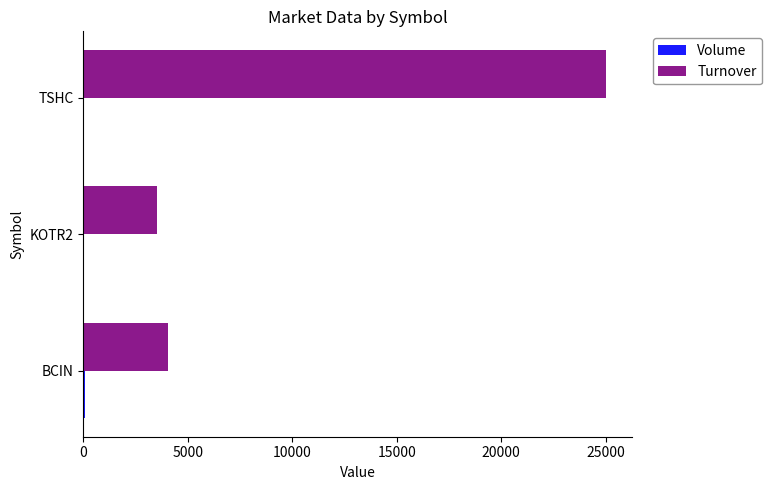

Which series changed the most between KOTR2 and TSHC?

Turnover